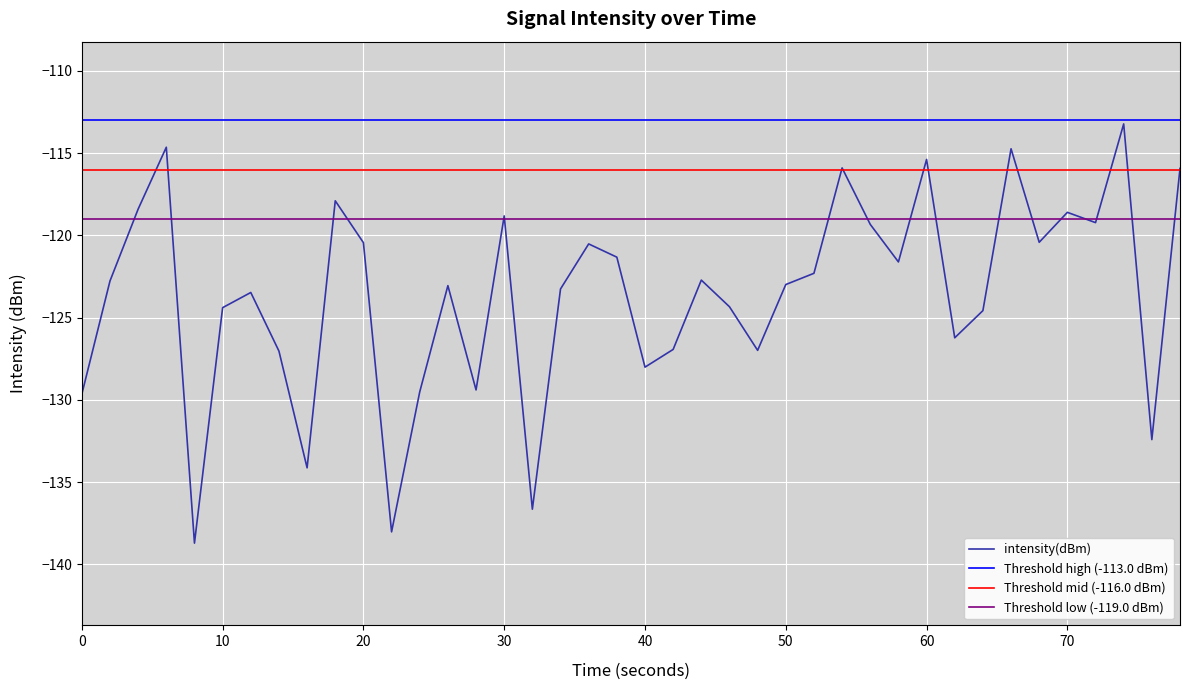

What is the minimum value for intensity(dBm)?

-138.7